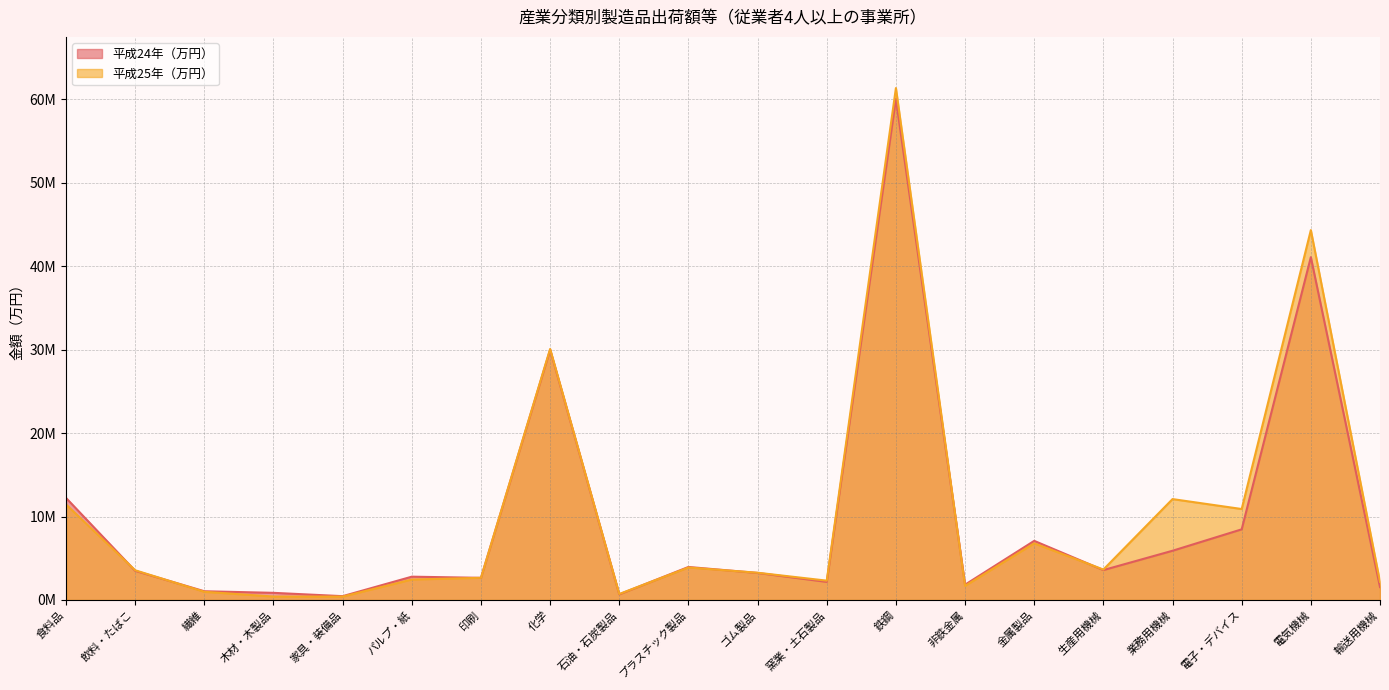

Where is 平成24年（万円） nearest to the value 30236287?

化学